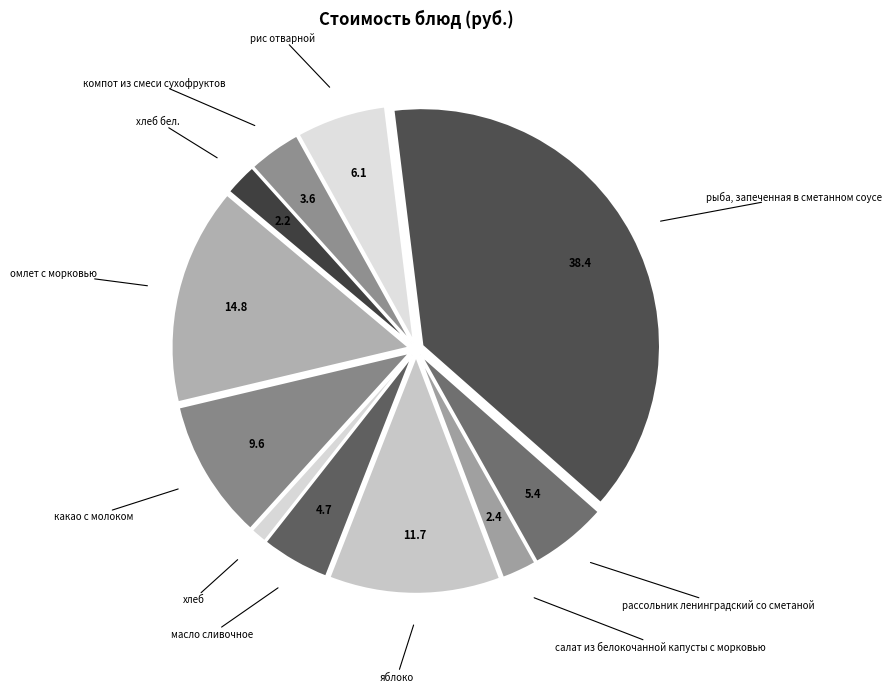

Rank the categories by value from lowest to highest.

хлеб, хлеб бел., салат из белокочанной капусты с морковью, компот из смеси сухофруктов, масло сливочное, рассольник ленинградский со сметаной, рис отварной, какао с молоком, яблоко, омлет с морковью, рыба, запеченная в сметанном соусе